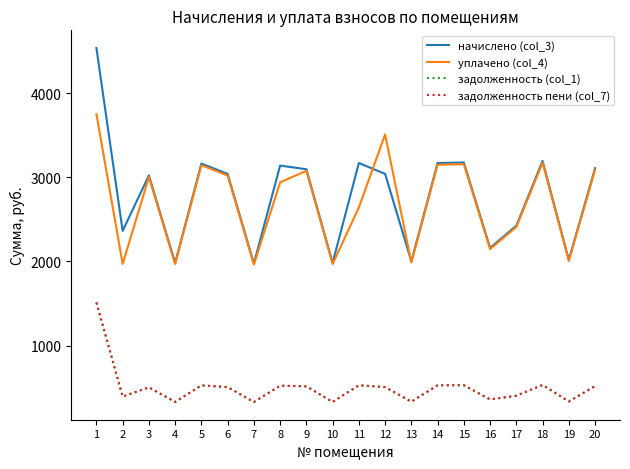

Which series has the largest range (max minus min)?

начислено (col_3)